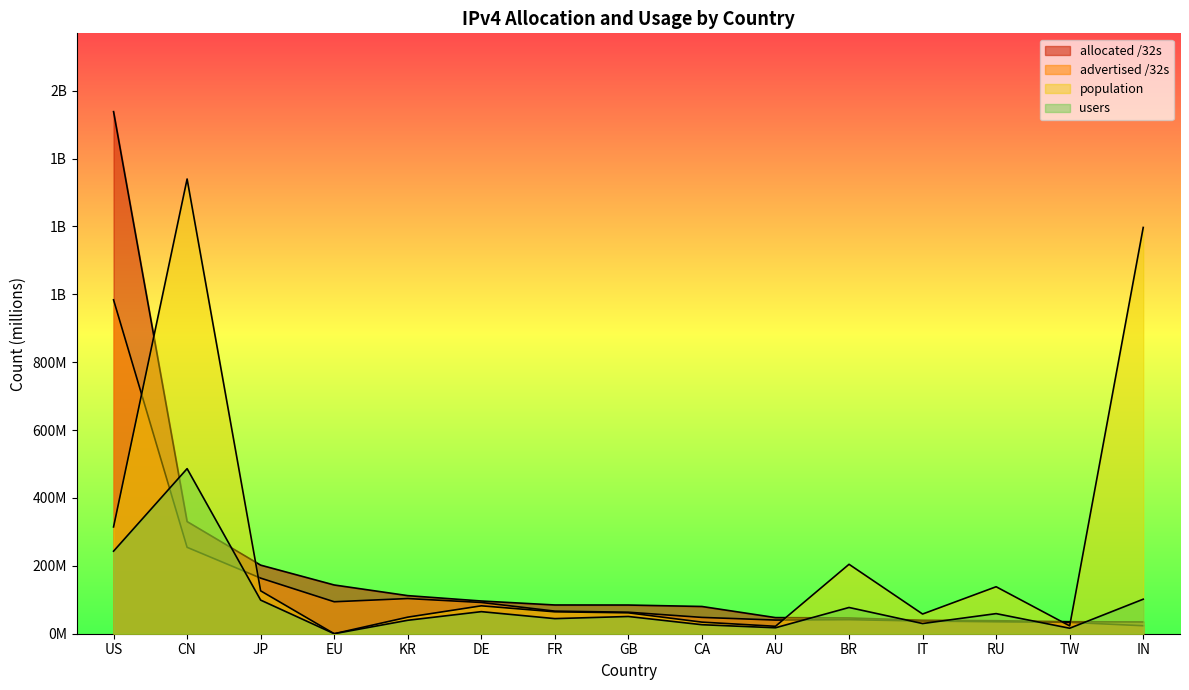

Reading left to right, transcribe all the data shown in this chart.

allocated /32s: US=1538.2	CN=330.4	JP=202.1	EU=143.6	KR=112.2	DE=96.4	FR=84.7	GB=84.5	CA=80.3	AU=47.5	BR=46.5	IT=39.7	RU=38.4	TW=35.4	IN=34.7
advertised /32s: US=983.7	CN=254.6	JP=163.8	EU=94.2	KR=103.6	DE=92.1	FR=66.6	GB=63.4	CA=48.1	AU=40.3	BR=41.4	IT=37.3	RU=35.2	TW=33.5	IN=23.5
population: US=314.7	CN=1339.7	JP=126.4	EU=0.0	KR=48.8	DE=82.2	FR=64.6	GB=61.5	CA=34.2	AU=21.9	BR=204.6	IT=58.0	RU=138.4	TW=23.1	IN=1197.0
users: US=243.2	CN=486.3	JP=99.1	EU=0.0	KR=39.6	DE=65.0	FR=44.5	GB=50.8	CA=26.5	AU=17.5	BR=77.3	IT=30.0	RU=59.2	TW=16.2	IN=101.7